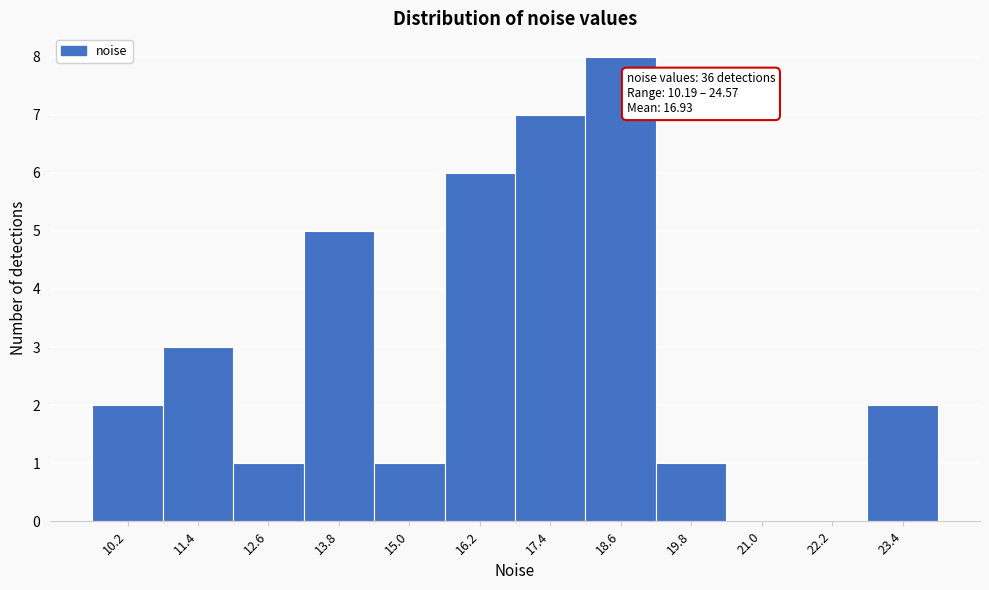

Reading right to left, what are all the values shown in this chart?

23.4=2	22.2=0	21.0=0	19.8=1	18.6=8	17.4=7	16.2=6	15.0=1	13.8=5	12.6=1	11.4=3	10.2=2